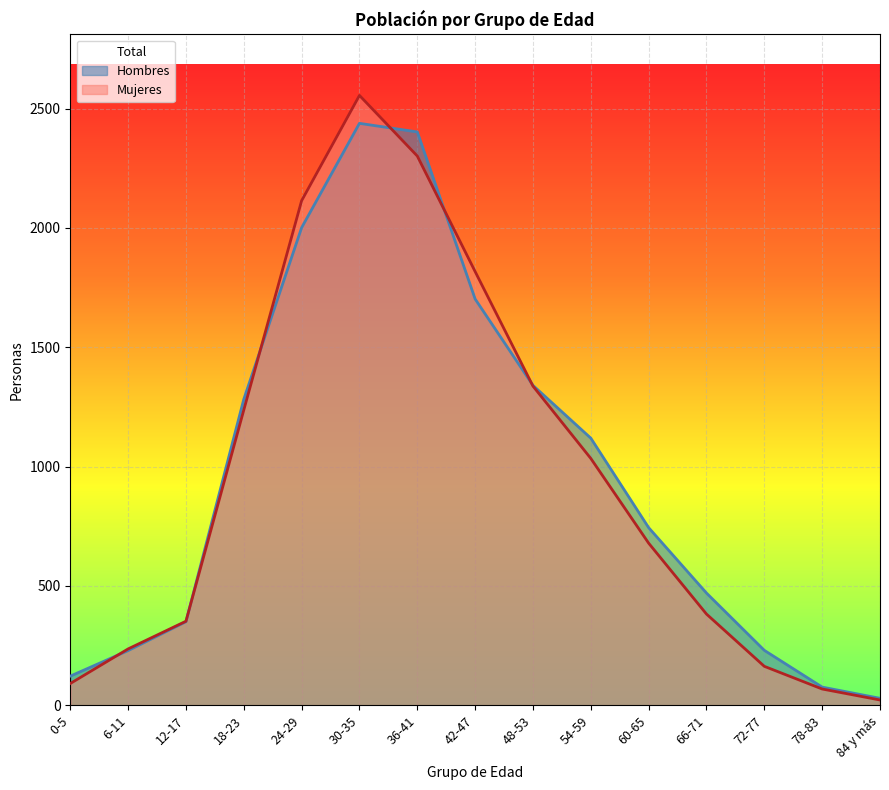

At which category is the sum across all series the highest?

30-35